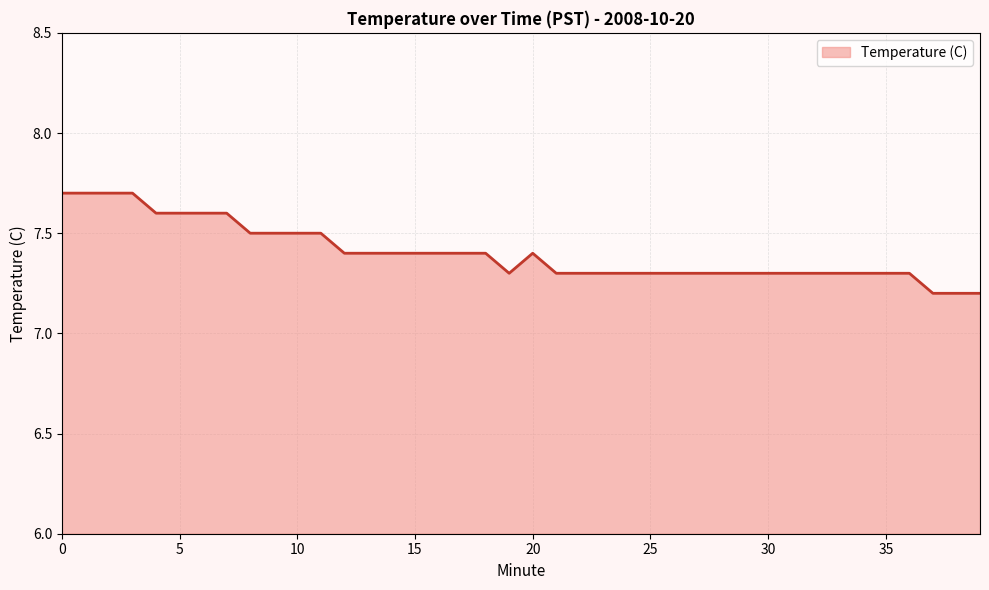

What is the sum of all values?

296.1